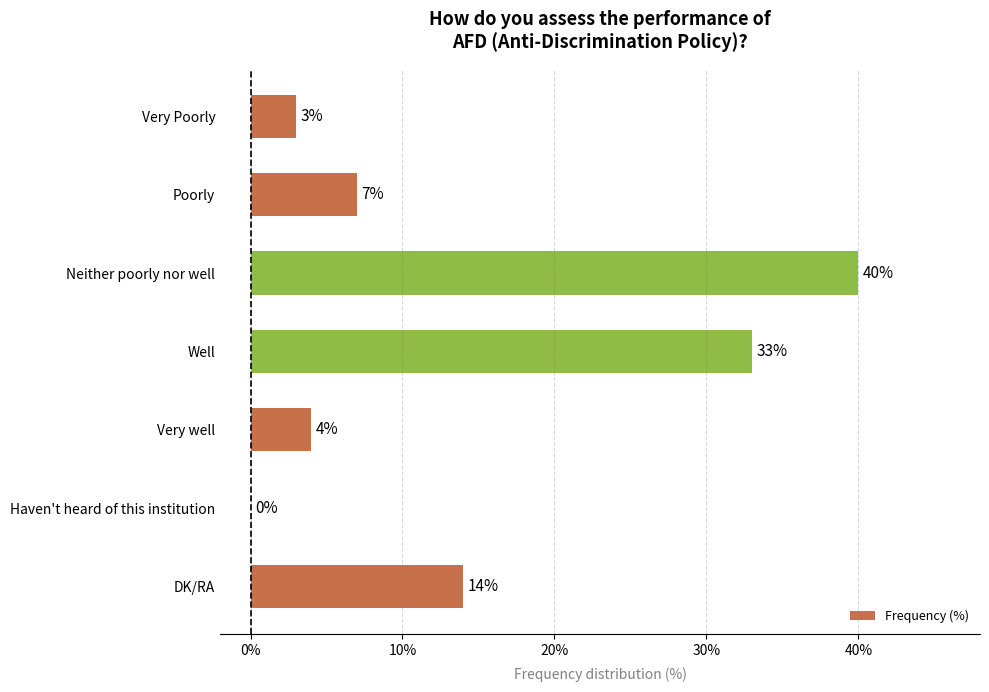

Are the bars grouped side by side (vs. stacked)?

No